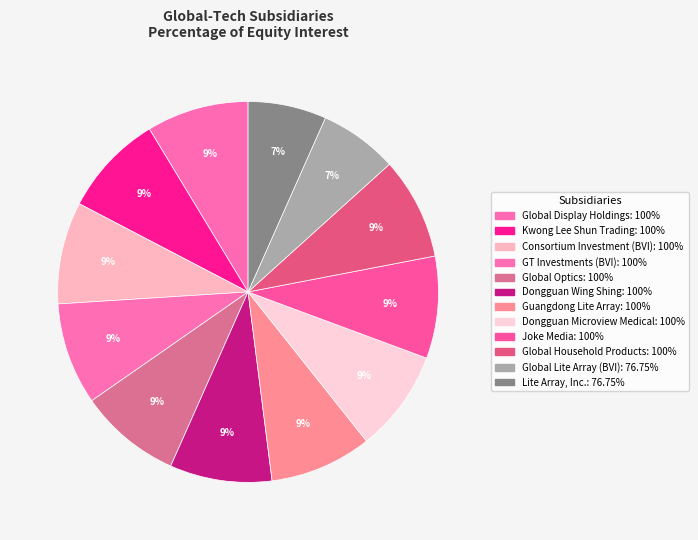

How many segments does this pie chart have?

12